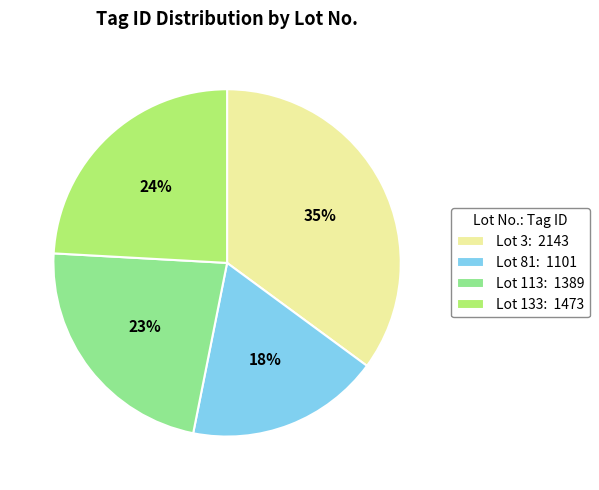

Count the number of slices in the pie.

4